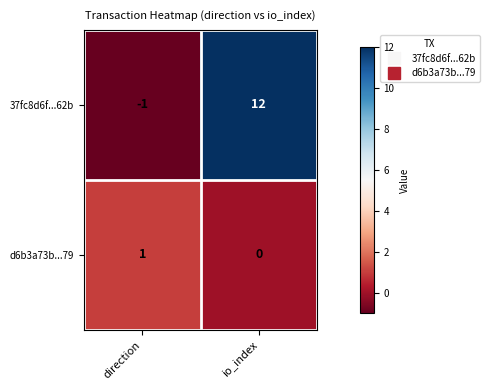

Reading right to left, transcribe all the data shown in this chart.

37fc8d6f...62b: 12	-1
d6b3a73b...79: 0	1